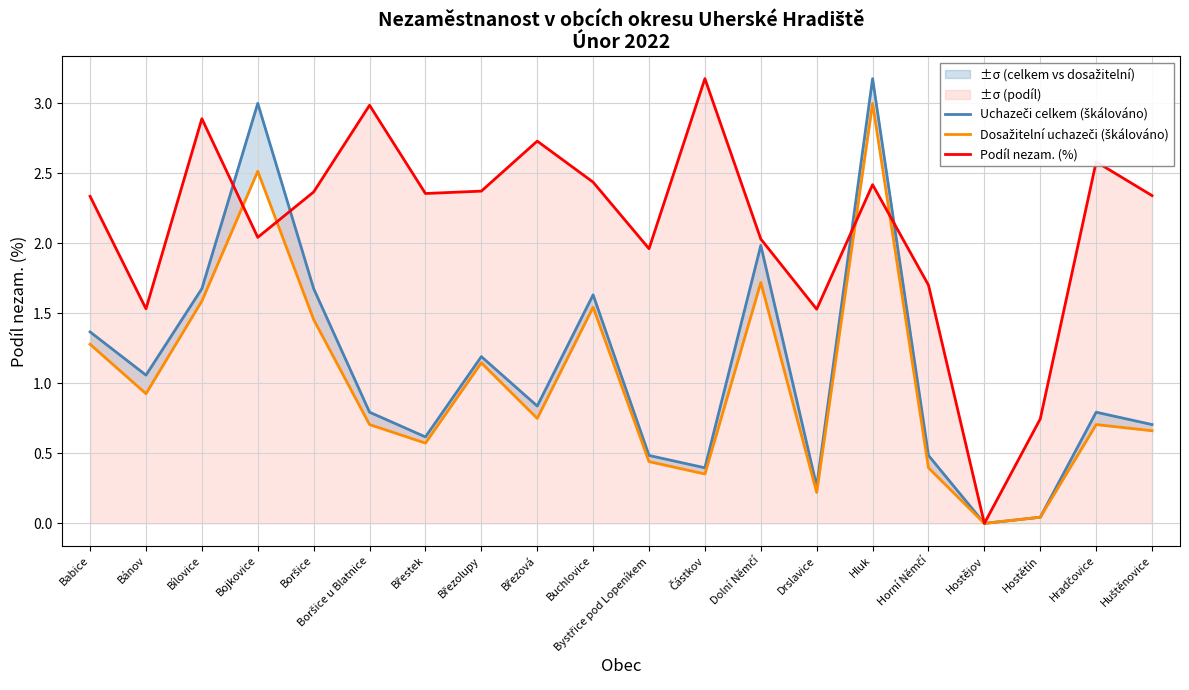

Which series has the largest total across all categories?

Podíl nezam. (%)